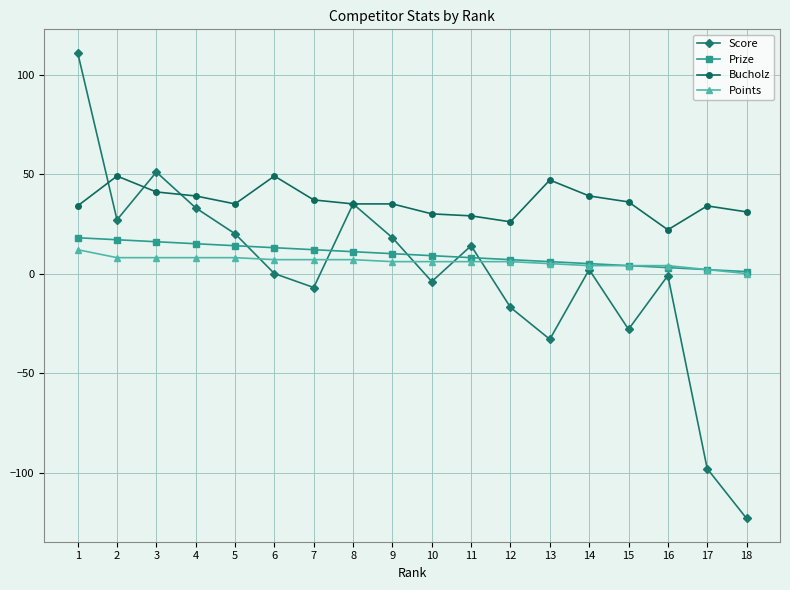

True or false: Prize and Score intersect in this chart.

True